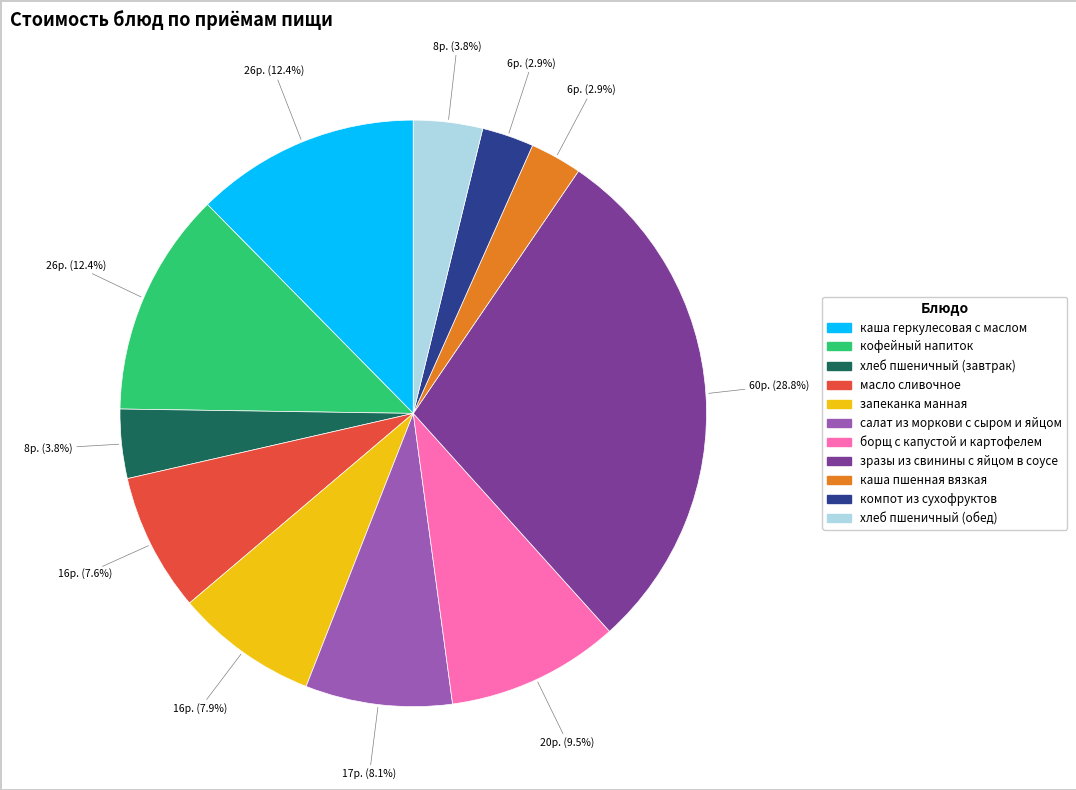

Is it true that каша пшенная вязкая is 11% of the pie?

False